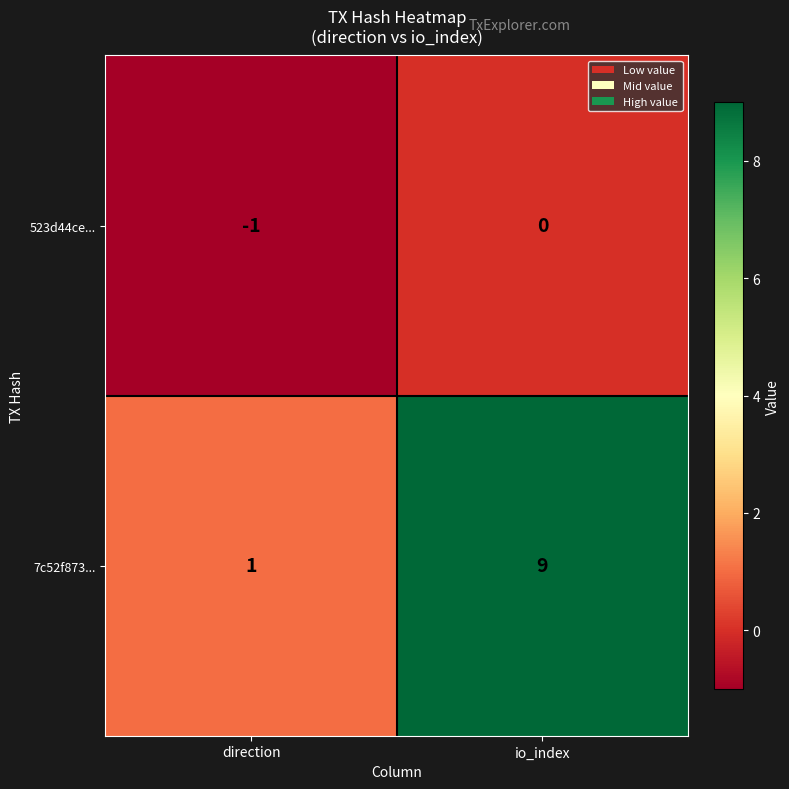

Rank the series by their maximum value, from lowest to highest.

523d44ce..., 7c52f873...